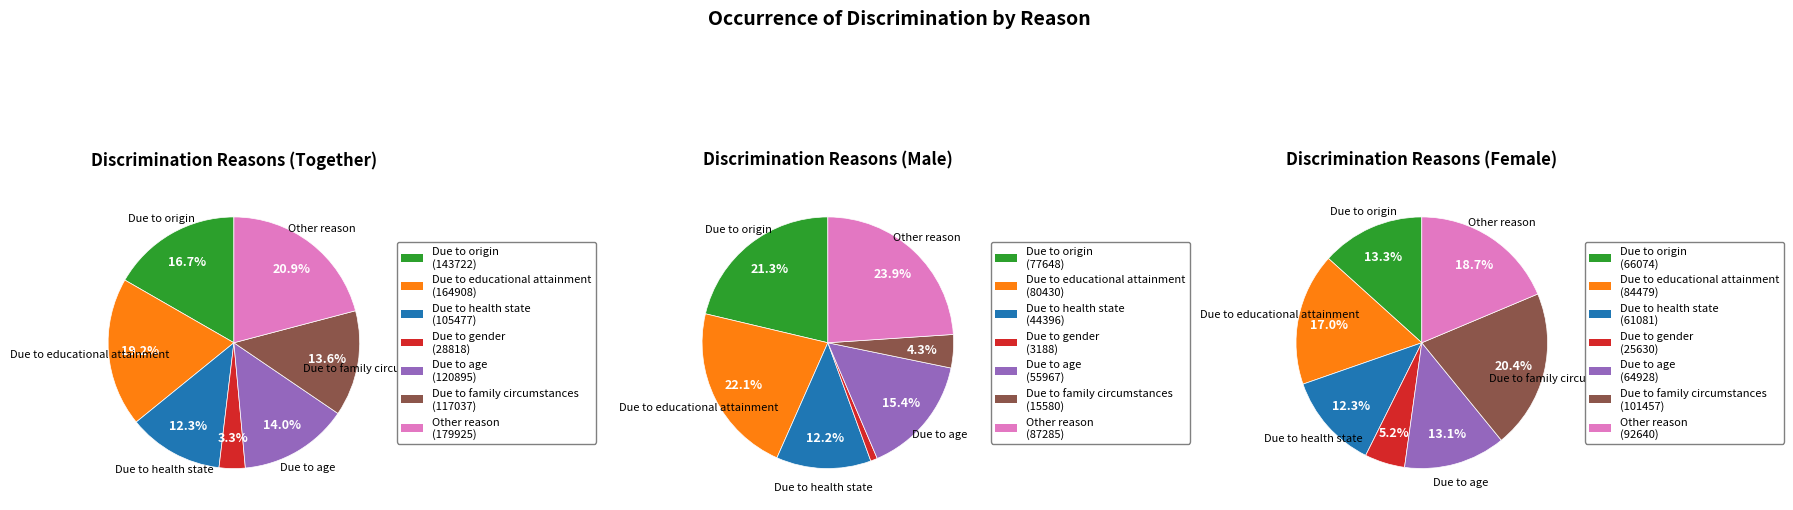

Combined, what portion of the pie is Together and 5?

30.3%